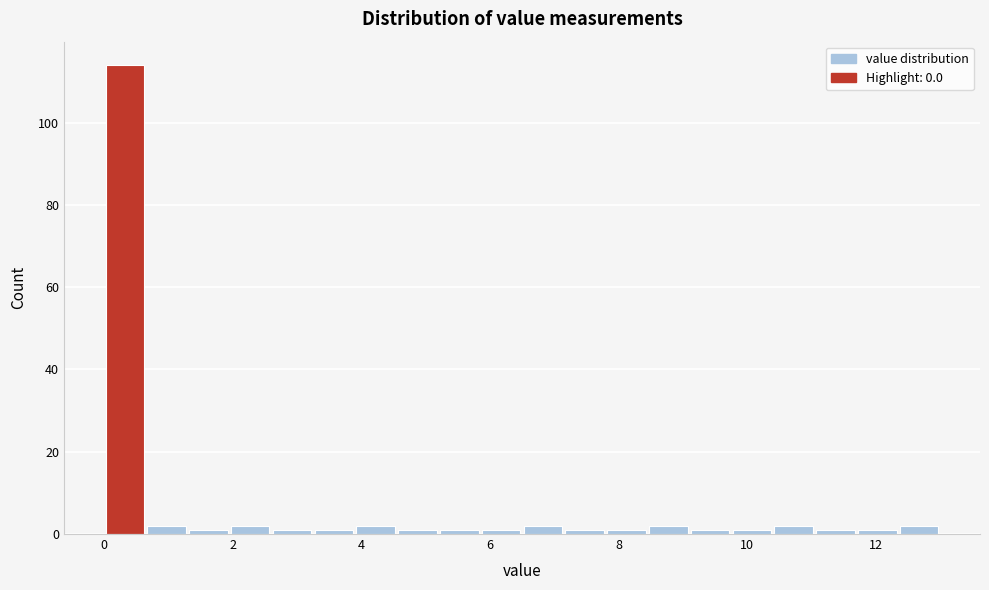

Around what value on the x-axis is the tallest bar? Give the approximate position of its centre, as read against the axis.

0.4